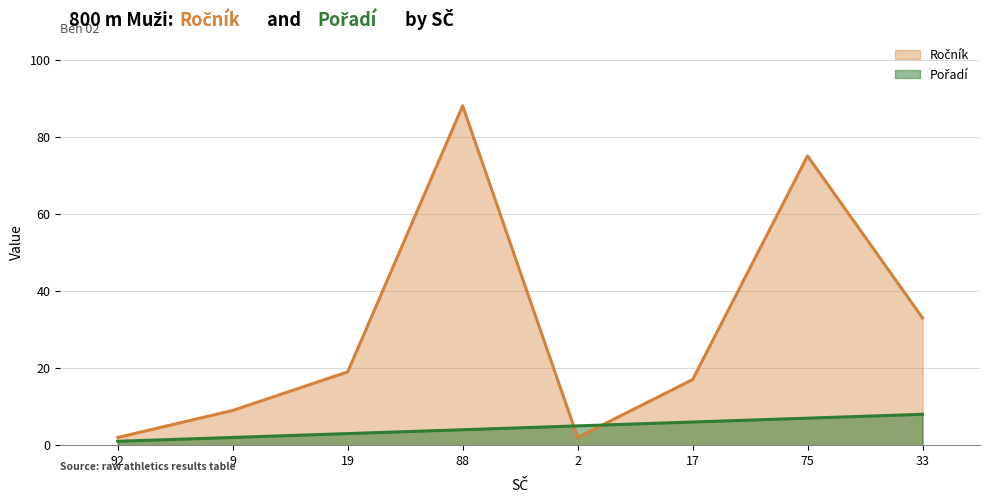

What is the greatest value displayed?

88